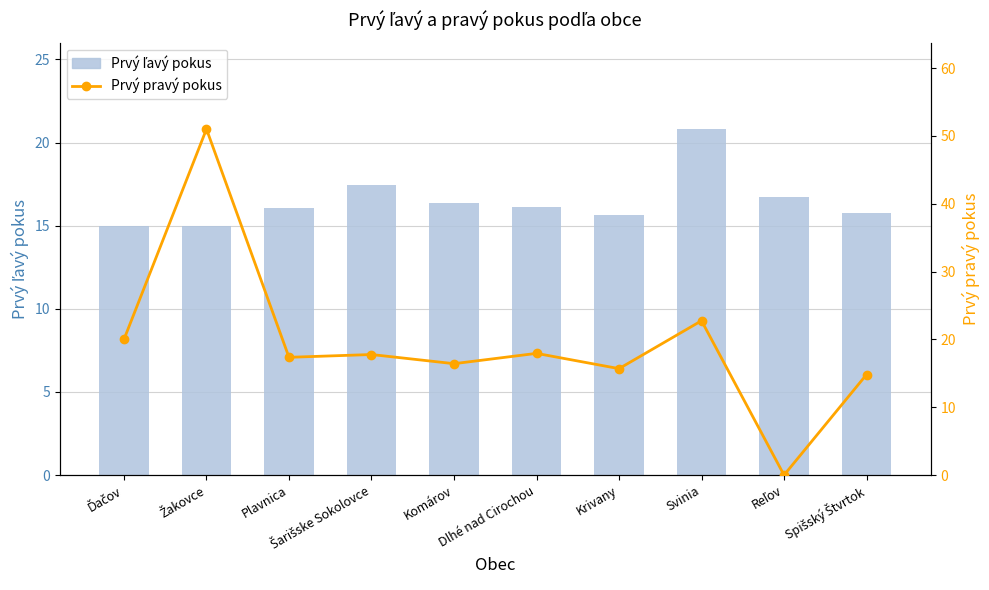

What is the sum of the Prvý pravý pokus values at Žakovce and Ďačov?

71.0